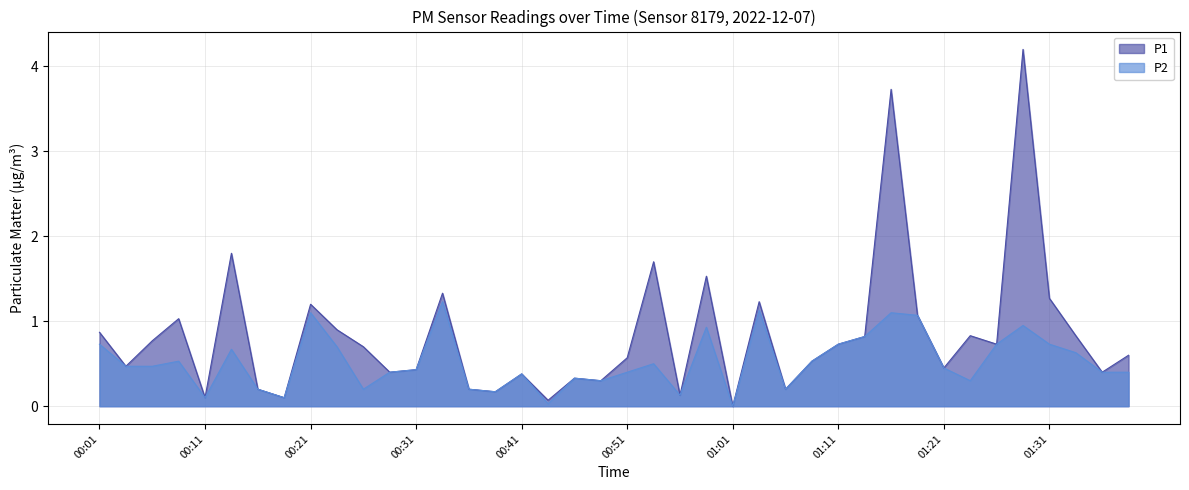

True or false: P1 and P2 cross at least once.

False